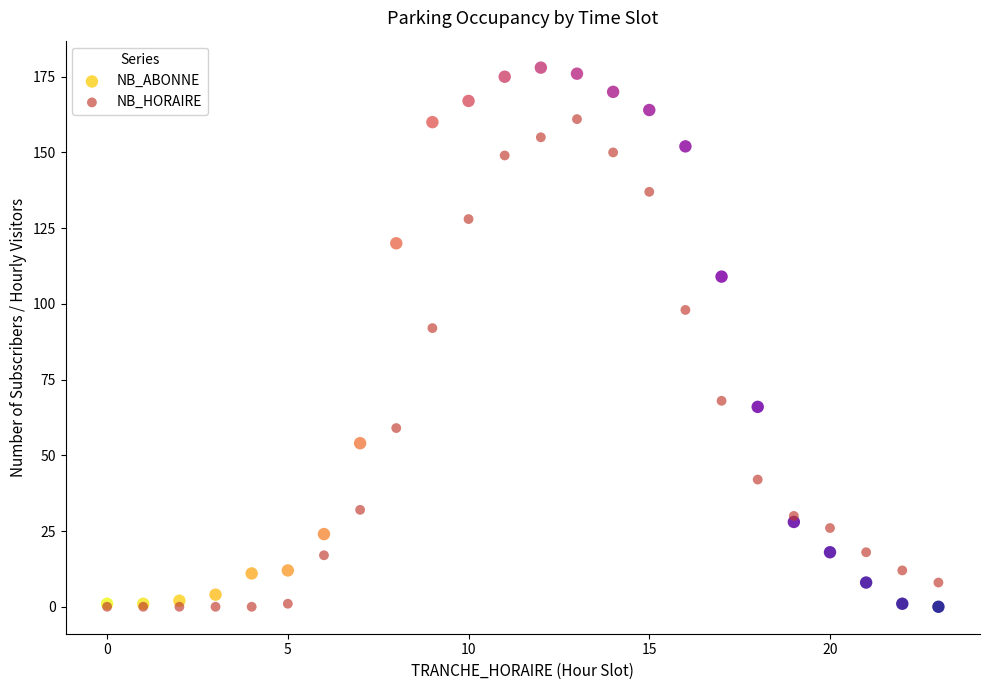

Across all series, what Y value is closest to 89?

92